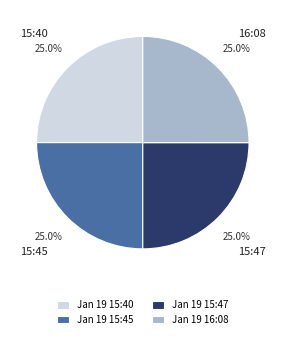

Does Jan 19 15:40 represent more than half of the total?

No